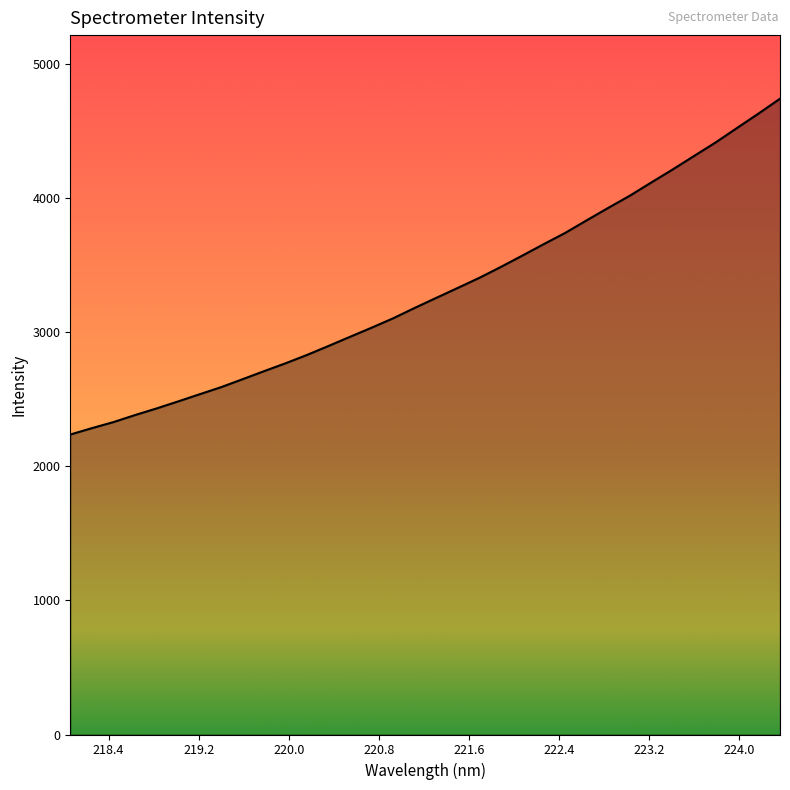

What is the difference between the maximum and minimum values?

2505.3